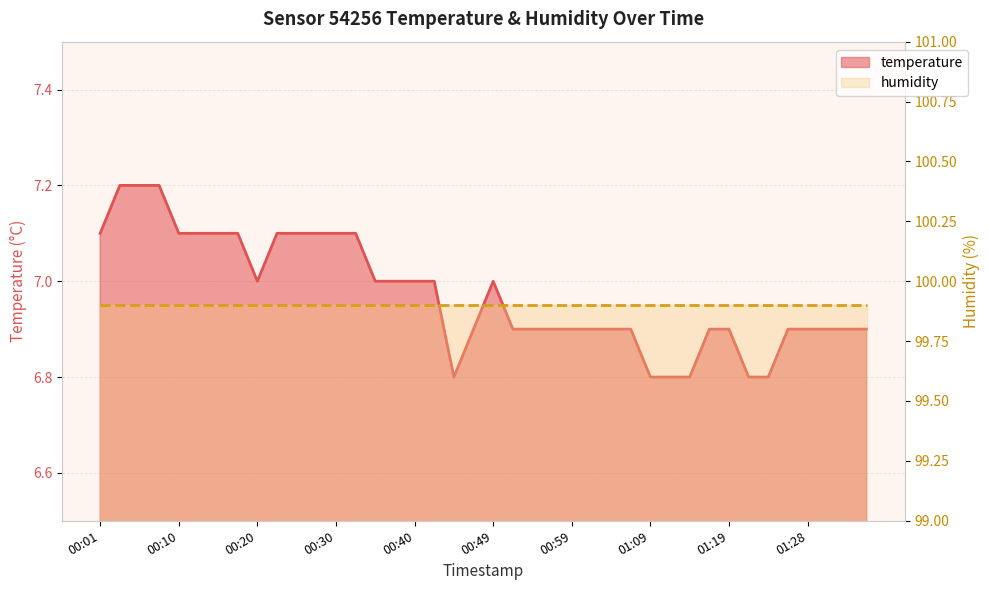

Reading left to right, list all the values displayed in this chart.

7.1	7.2	7.2	7.2	7.1	7.1	7.1	7.1	7.0	7.1	7.1	7.1	7.1	7.1	7.0	7.0	7.0	7.0	6.8	6.9	7.0	6.9	6.9	6.9	6.9	6.9	6.9	6.9	6.8	6.8	6.8	6.9	6.9	6.8	6.8	6.9	6.9	6.9	6.9	6.9